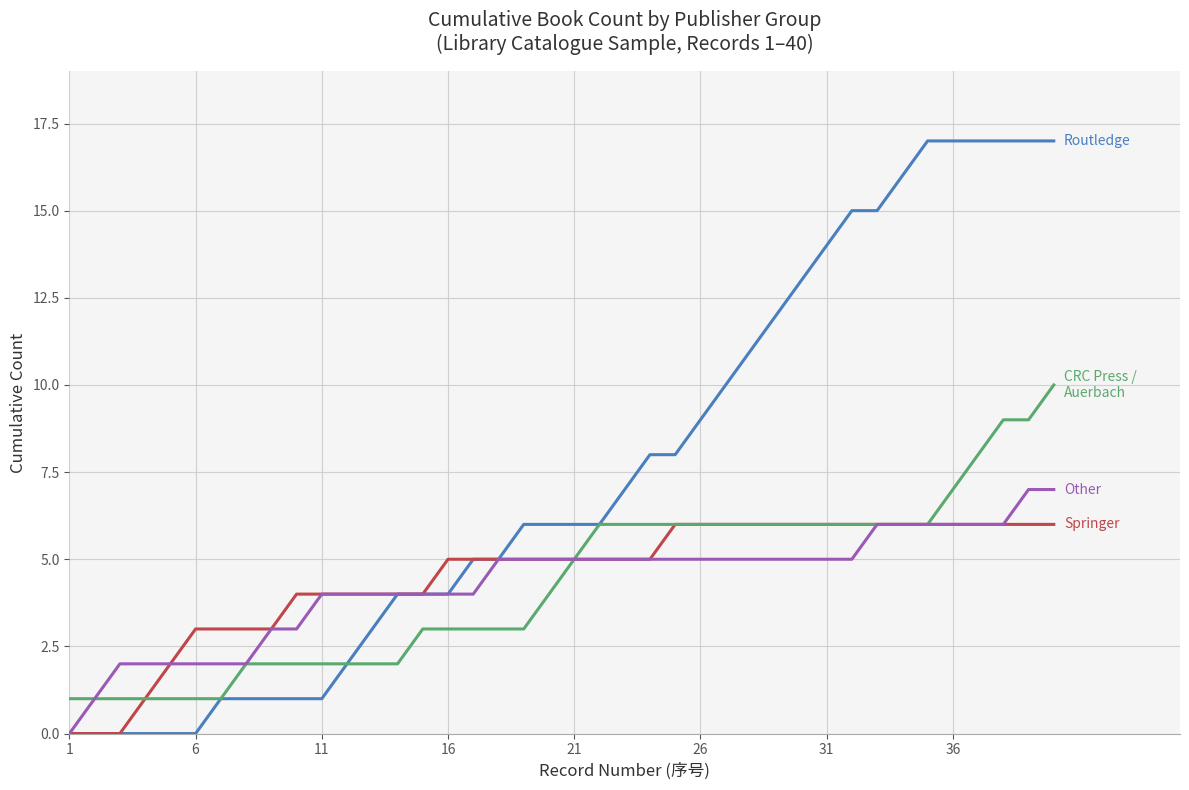

What is the maximum value shown in the chart?

17